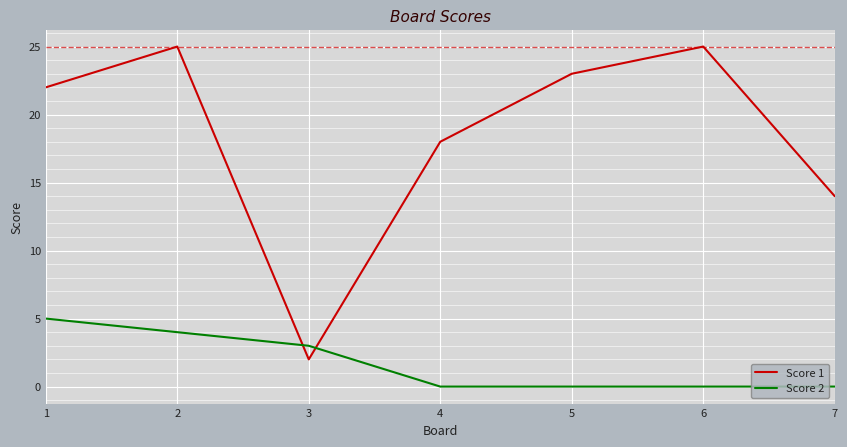

Which series has the largest range (max minus min)?

Score 1